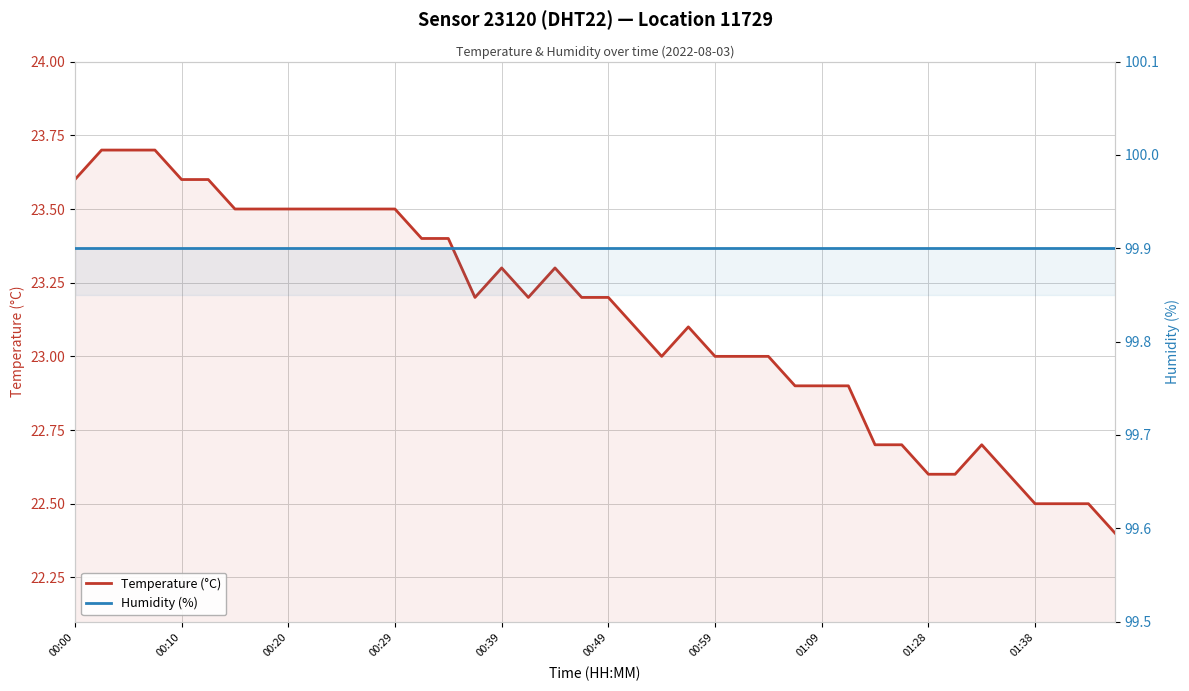

Which series changed the most between 00:49 and 11?

Temperature (°C)